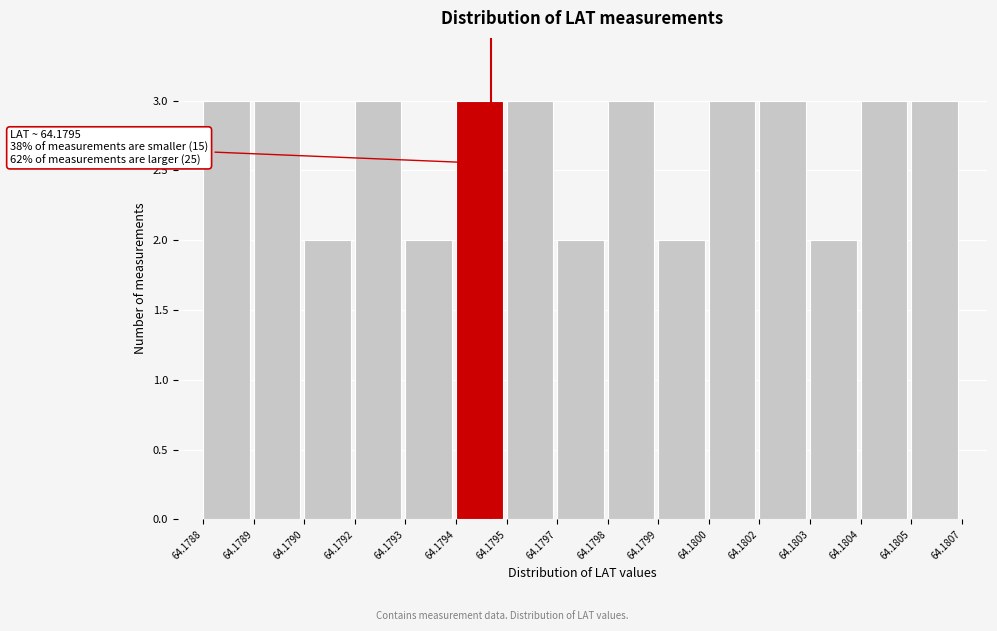

Reading right to left, extract all data points from this chart.

3	3	2	3	3	2	3	2	3	3	2	3	2	3	3